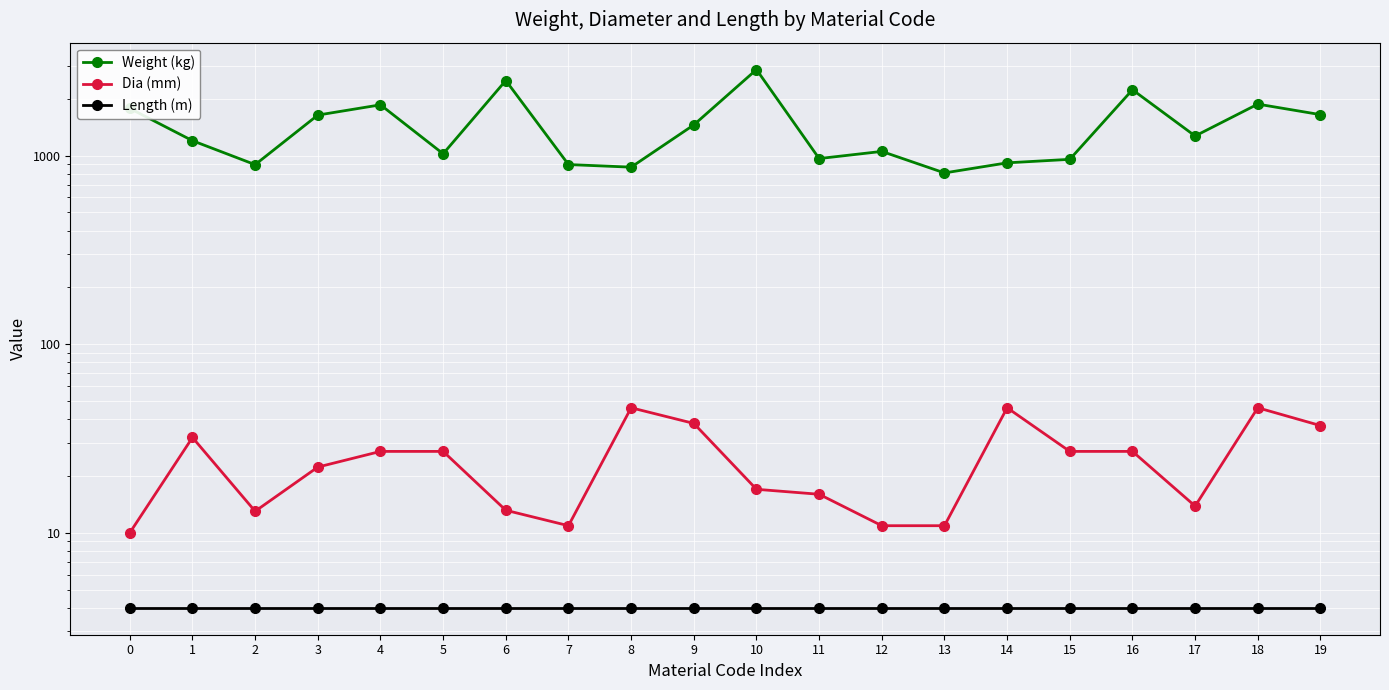

What is the sum of the Weight (kg) values at 0 and 1?

2977.0